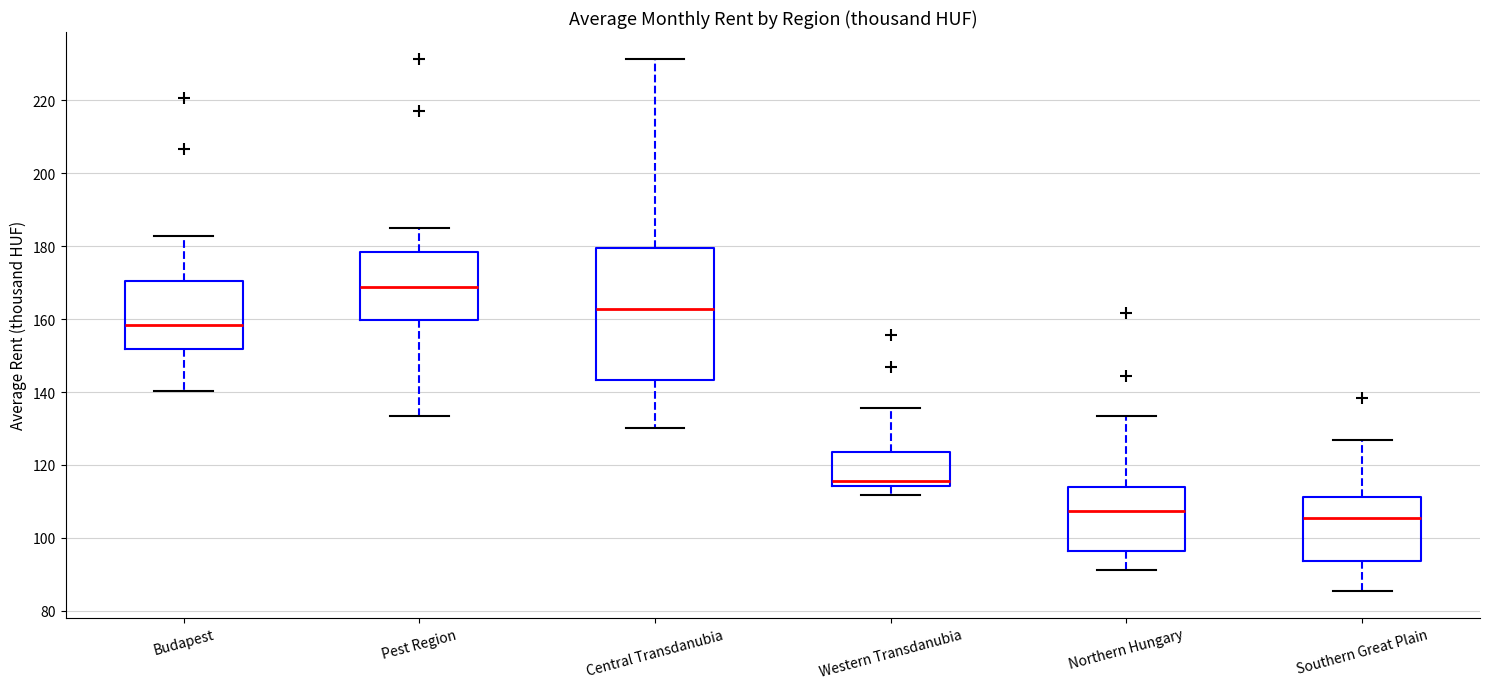

Reading left to right, read every box against the y-axis: the position of its median line, the range the box covers, and the ends of its whiskers. The values are not printed on the chart, so give them approximately, as read against the axis.

Budapest: median 158, box 152 to 170, whiskers 140 to 182
Pest Region: median 168, box 160 to 178, whiskers 134 to 186
Central Transdanubia: median 162, box 144 to 180, whiskers 130 to 232
Western Transdanubia: median 116, box 114 to 124, whiskers 112 to 136
Northern Hungary: median 108, box 96 to 114, whiskers 92 to 134
Southern Great Plain: median 106, box 94 to 112, whiskers 86 to 126